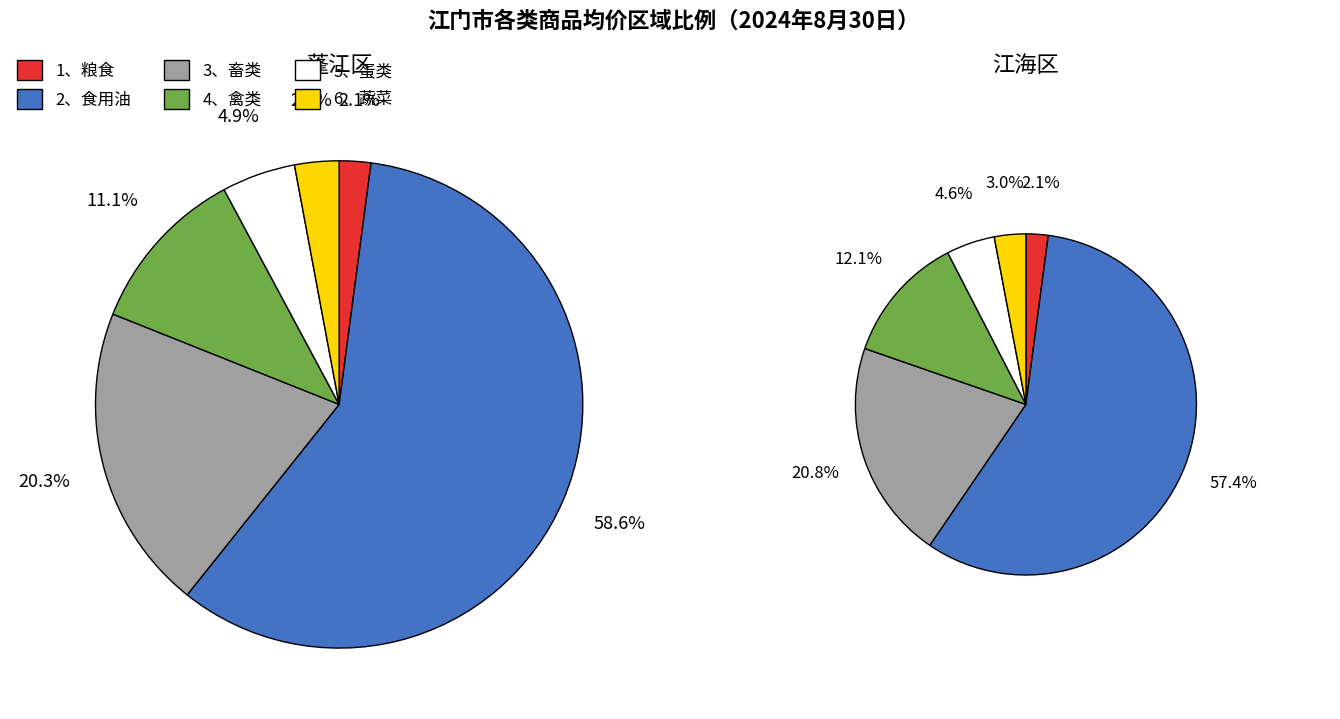

Is the sum of 2、食用油 and 5、蛋类 greater than half?

Yes